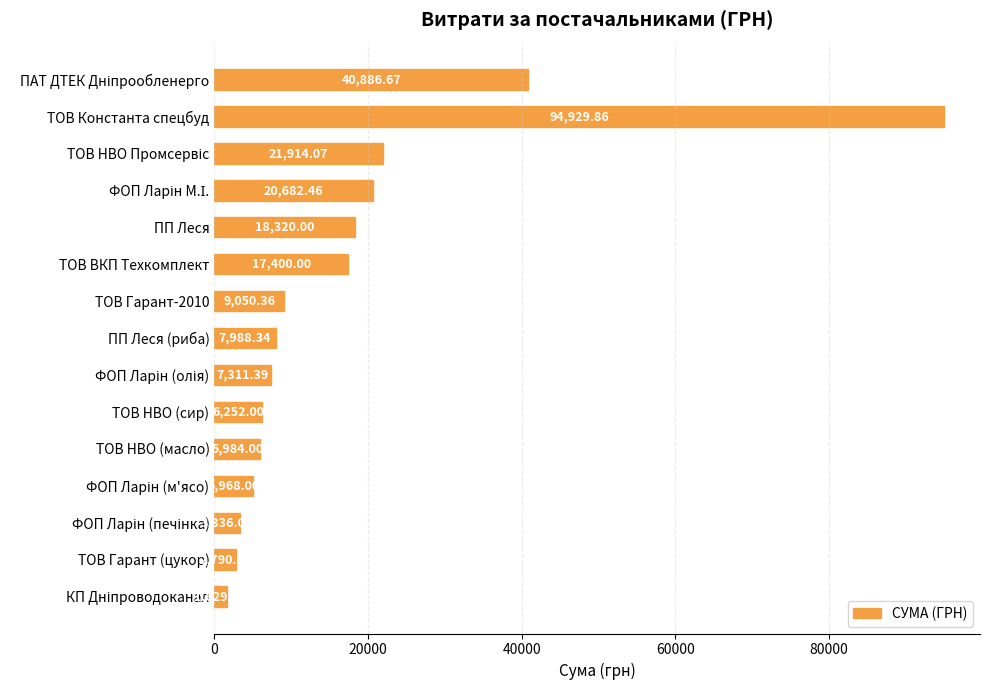

How many bars are there in total?

15